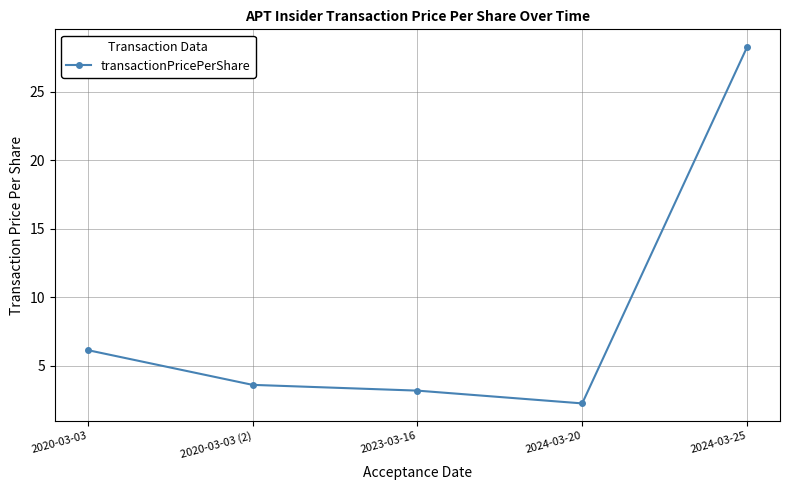

Does the chart have visible grid lines?

Yes